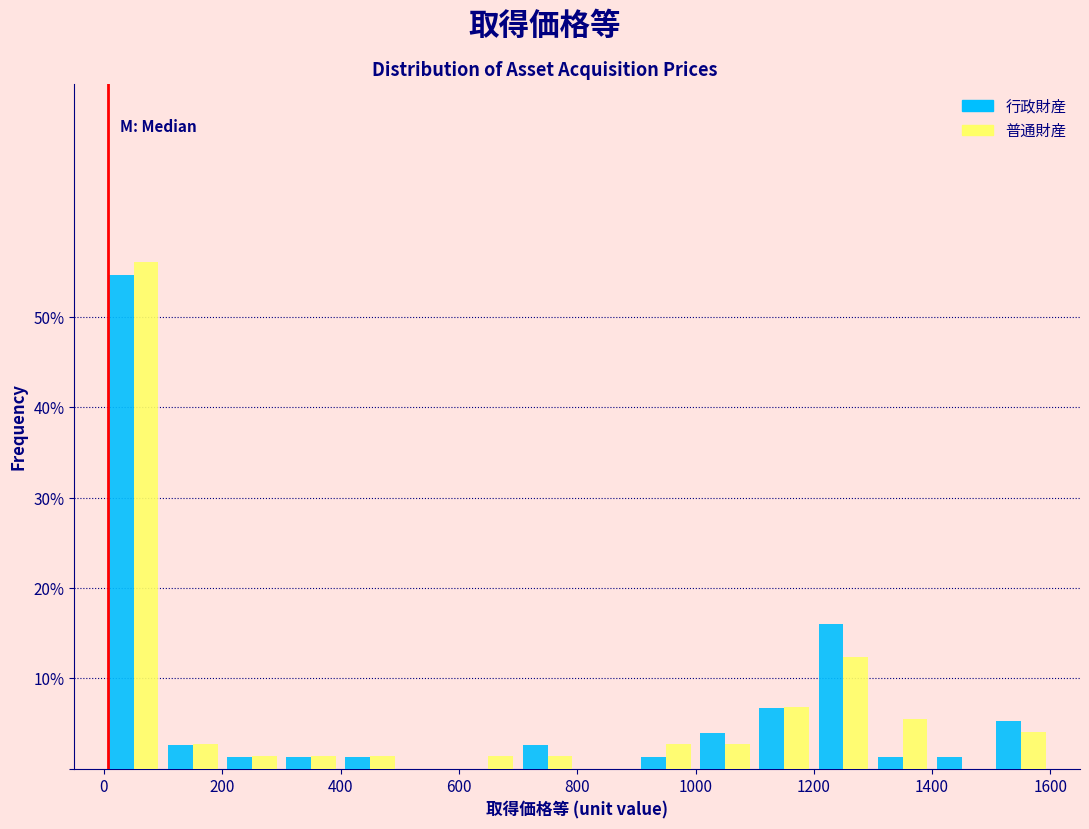

Reading left to right, list every range on the x-axis with the height of the bar of each series over it. The values are not printed on the chart, so give them approximately, as read against the axis.

0 to 100: 行政財産=55	普通財産=56
100 to 200: 行政財産=3	普通財産=3
200 to 300: 行政財産=1	普通財産=1
300 to 400: 行政財産=1	普通財産=1
400 to 500: 行政財産=1	普通財産=1
500 to 600: 行政財産=0	普通財産=0
600 to 700: 行政財産=0	普通財産=1
700 to 800: 行政財産=3	普通財産=1
800 to 900: 行政財産=0	普通財産=0
900 to 1000: 行政財産=1	普通財産=3
1000 to 1100: 行政財産=4	普通財産=3
1100 to 1200: 行政財産=7	普通財産=7
1200 to 1300: 行政財産=16	普通財産=12
1300 to 1400: 行政財産=1	普通財産=5
1400 to 1500: 行政財産=1	普通財産=0
1500 to 1600: 行政財産=5	普通財産=4